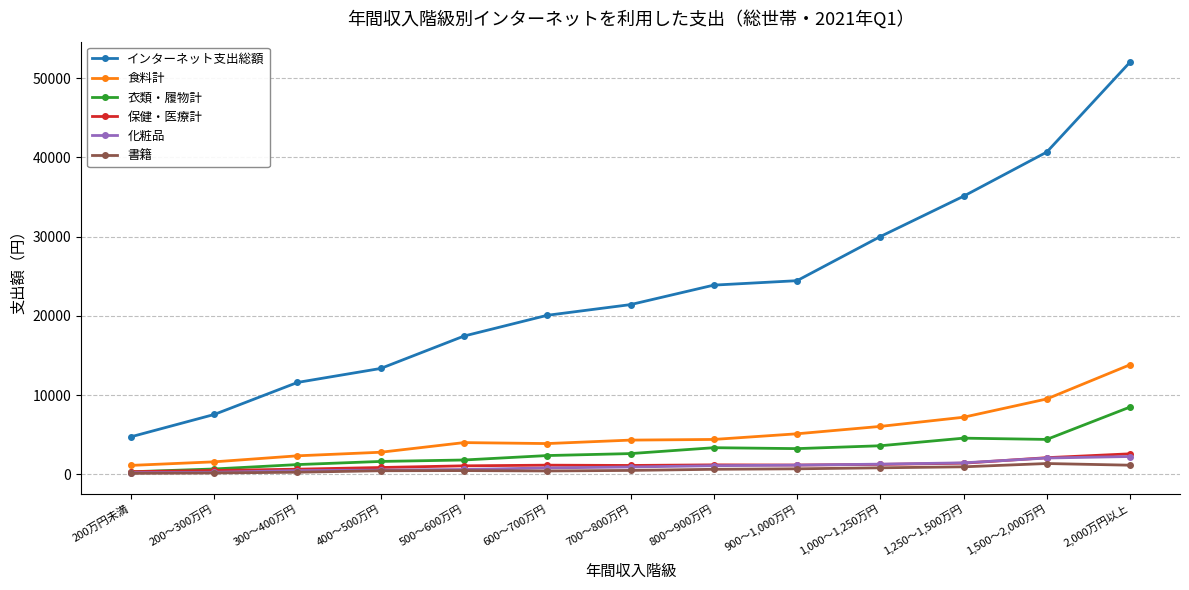

Which series changed the most between 500～600万円 and 2,000万円以上?

インターネット支出総額